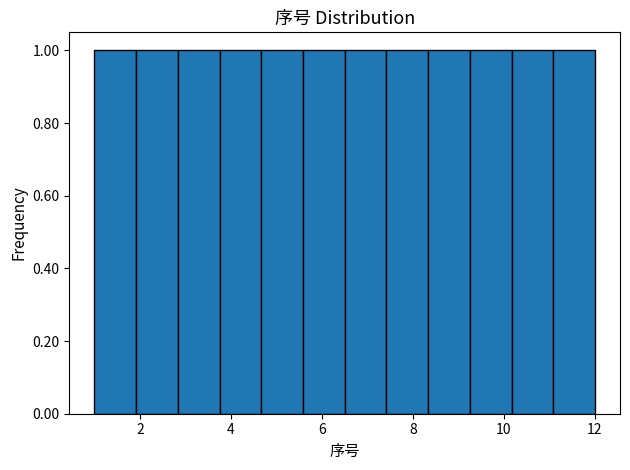

Reading left to right, transcribe this chart: for each bar, give the range it covers on the x-axis and its height. Neither the bar edges nor the heights are printed on the chart, so give them approximately, as read against the axes.

1.0 to 2.0: 1
2.0 to 2.8: 1
2.8 to 3.8: 1
3.8 to 4.6: 1
4.6 to 5.6: 1
5.6 to 6.6: 1
6.6 to 7.4: 1
7.4 to 8.4: 1
8.4 to 9.2: 1
9.2 to 10.2: 1
10.2 to 11.0: 1
11.0 to 12.0: 1